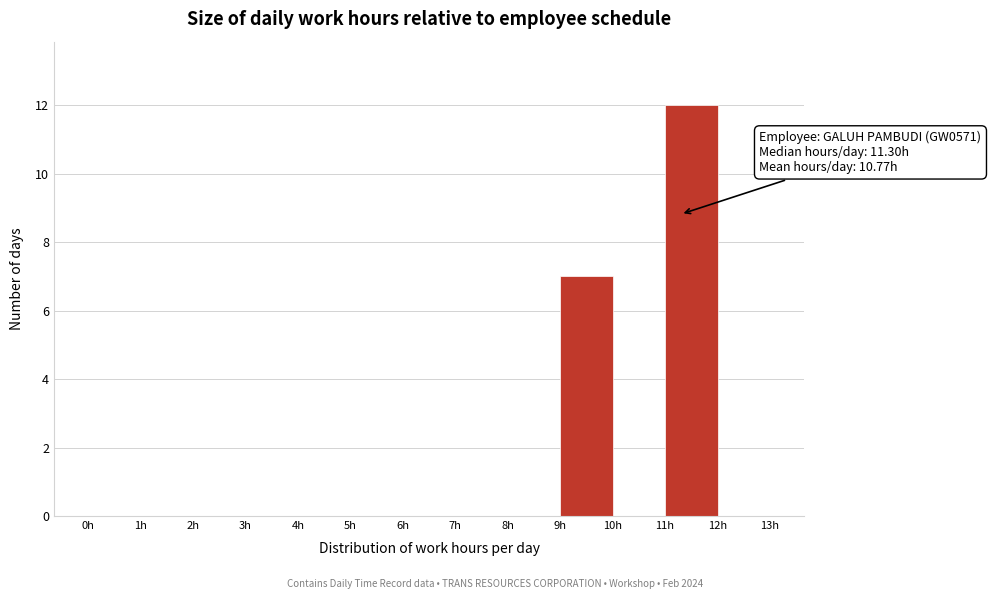

Which range on the x-axis has the tallest bar?

11 to 12